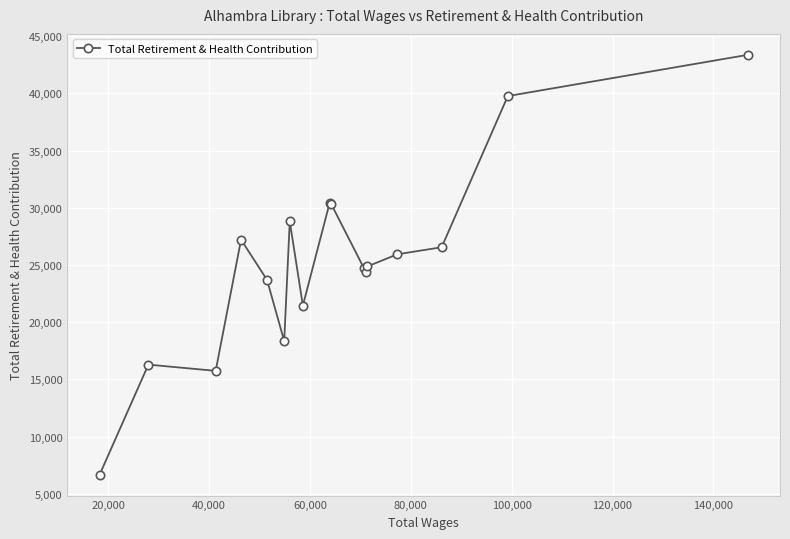

What is the value of the 4th point from the left?

27209